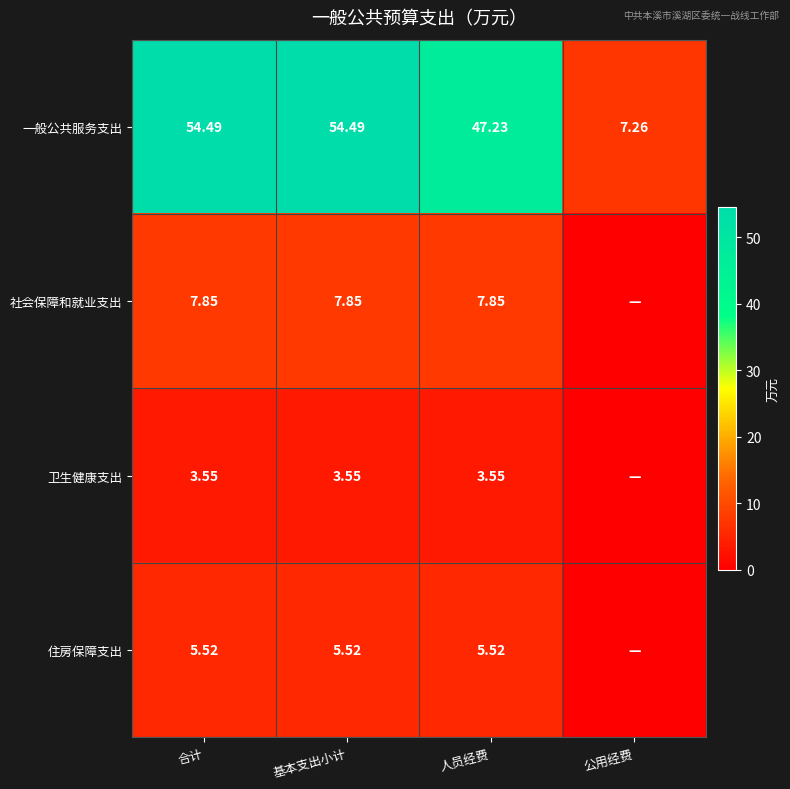

How many values in the 一般公共服务支出 series are below 54?

2